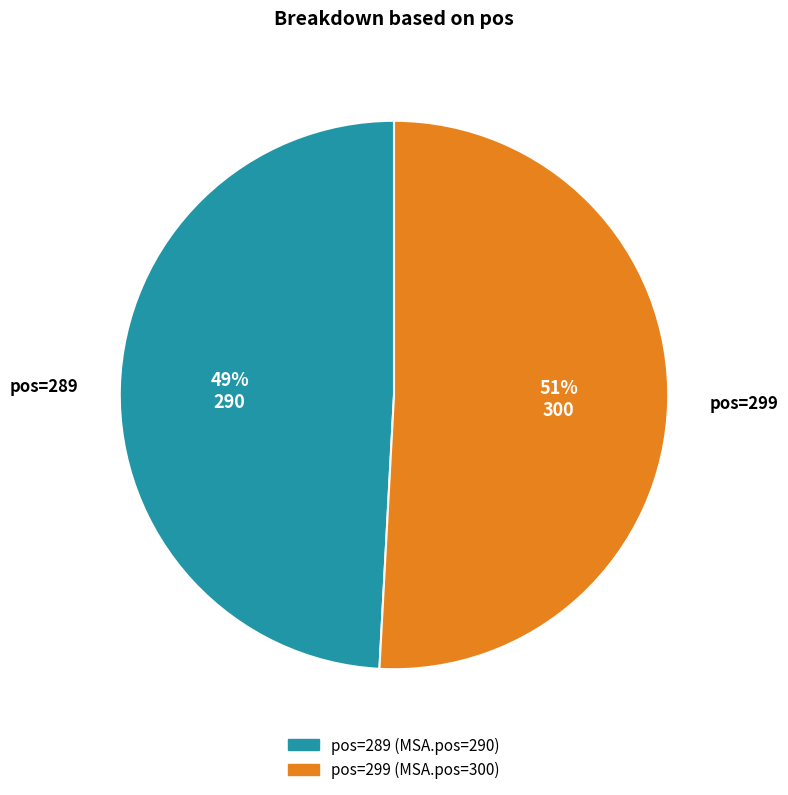

Count the number of slices in the pie.

2